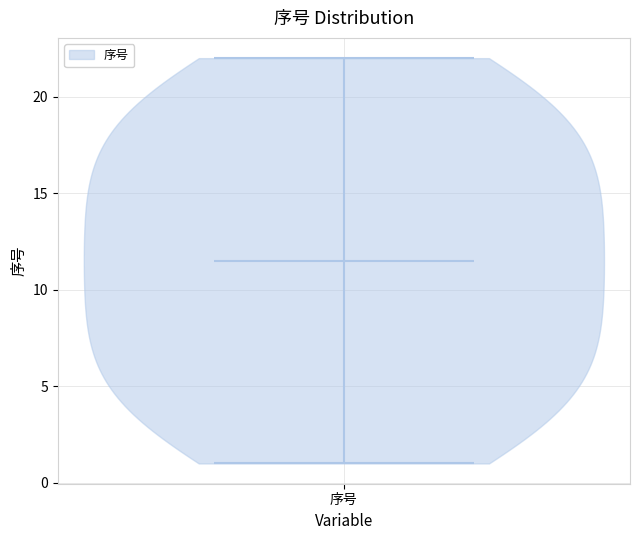

Read this violin plot against the y-axis: where its median line is, and the lowest and highest points the violin reaches. The values are not printed on the chart, so give them approximately, as read against the axis.

median line 11.5, lowest point 1.0, highest point 22.0